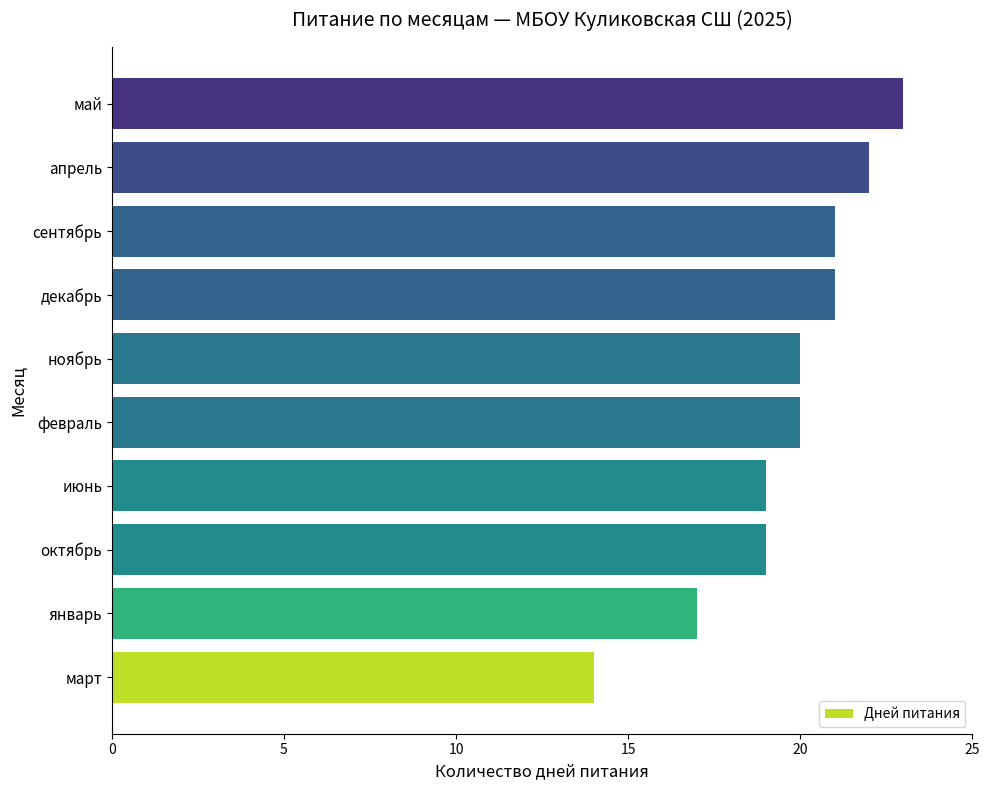

Reading bottom to top, what are all the values shown in this chart?

14	17	19	19	20	20	21	21	22	23